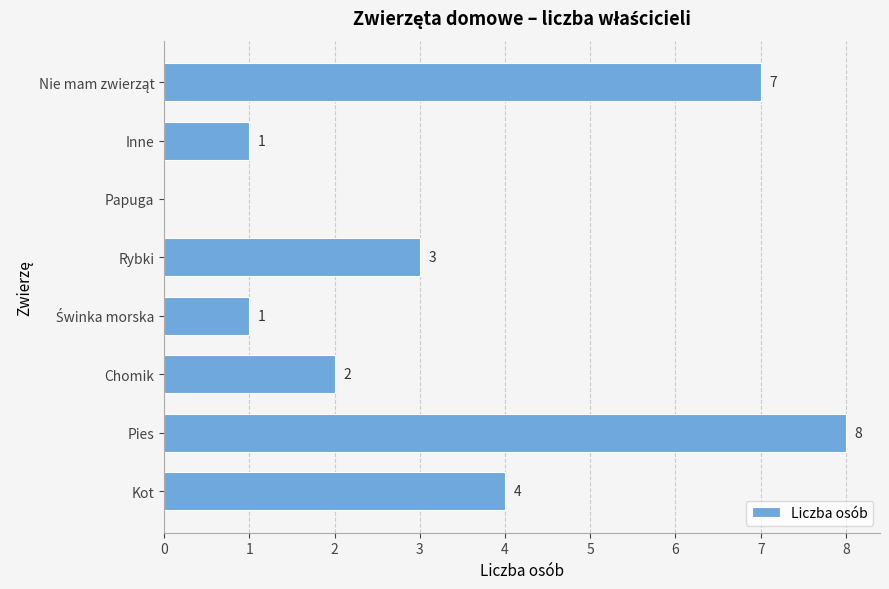

At which label is the value closest to 4?

Kot